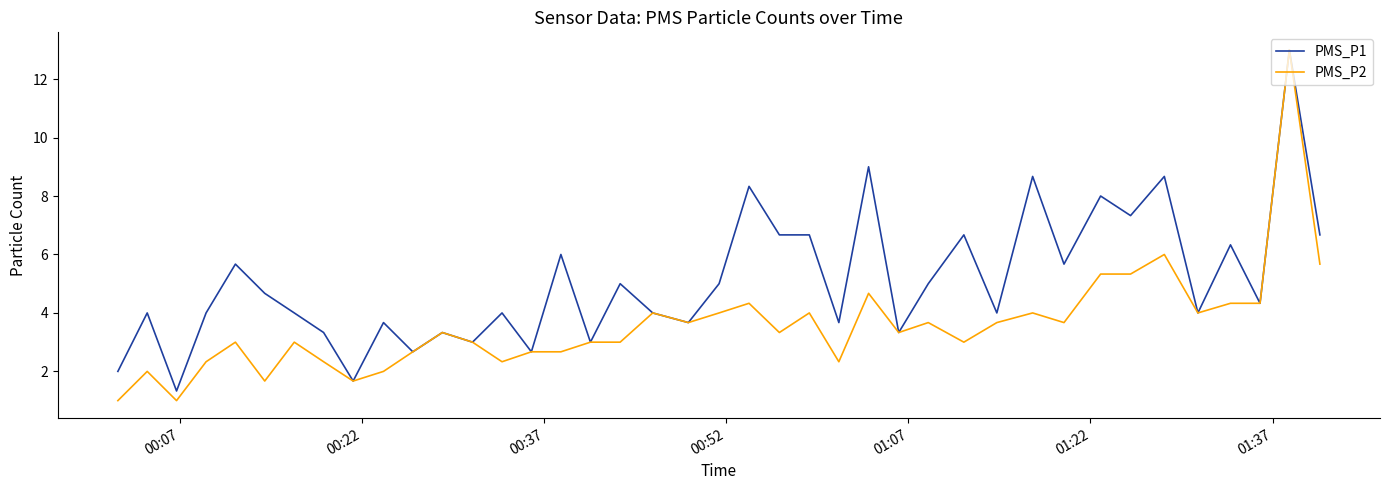

Which series has the largest range (max minus min)?

PMS_P2